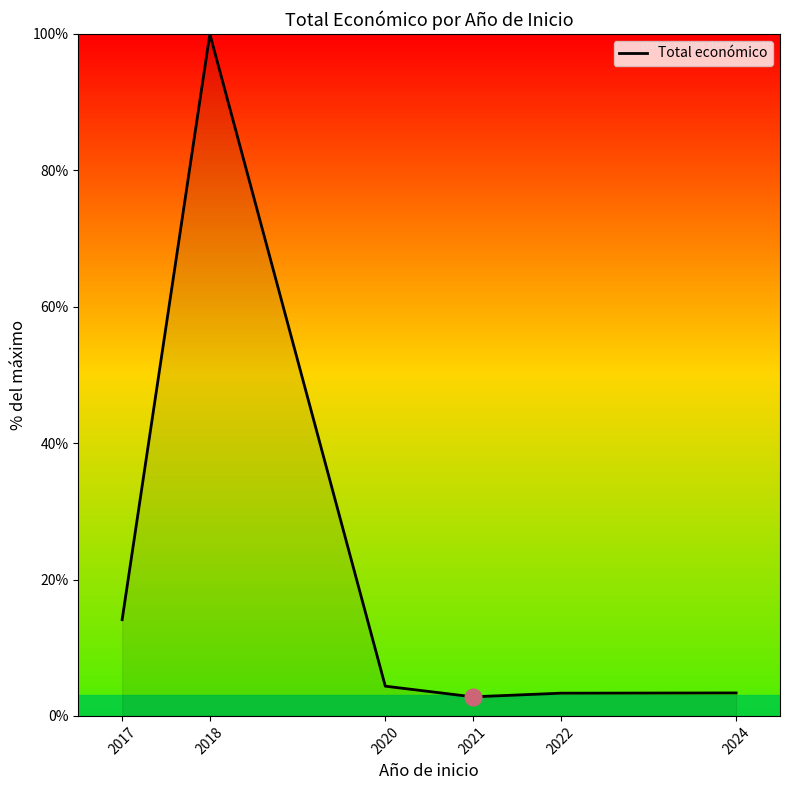

The chart shows a value of 100.0 at 2018. True or false?

True